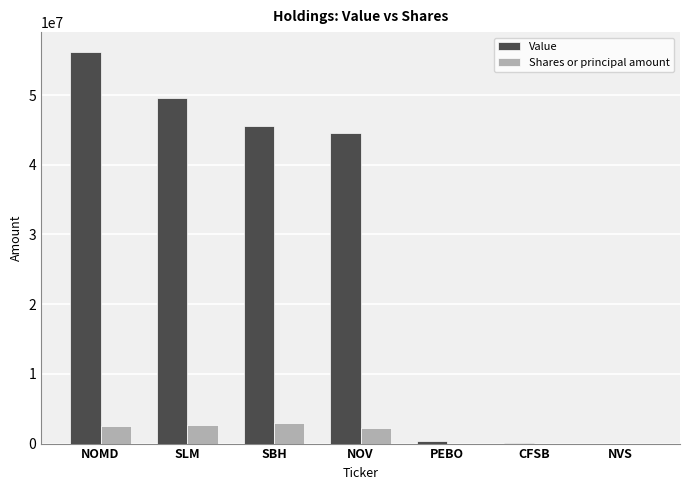

At which label is Shares or principal amount closest to 1459148?

NOV